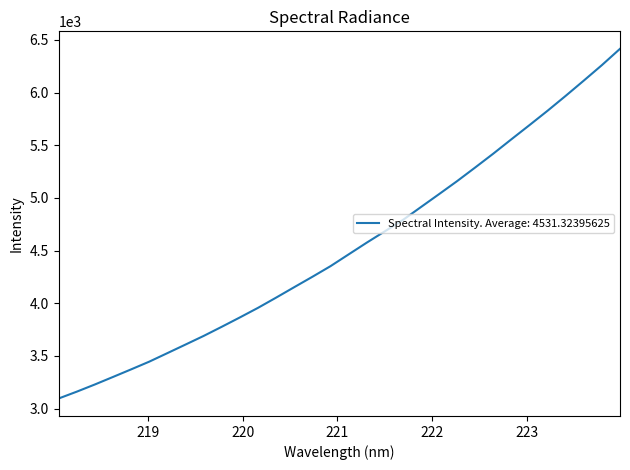

What is the smallest value displayed?

3096.0